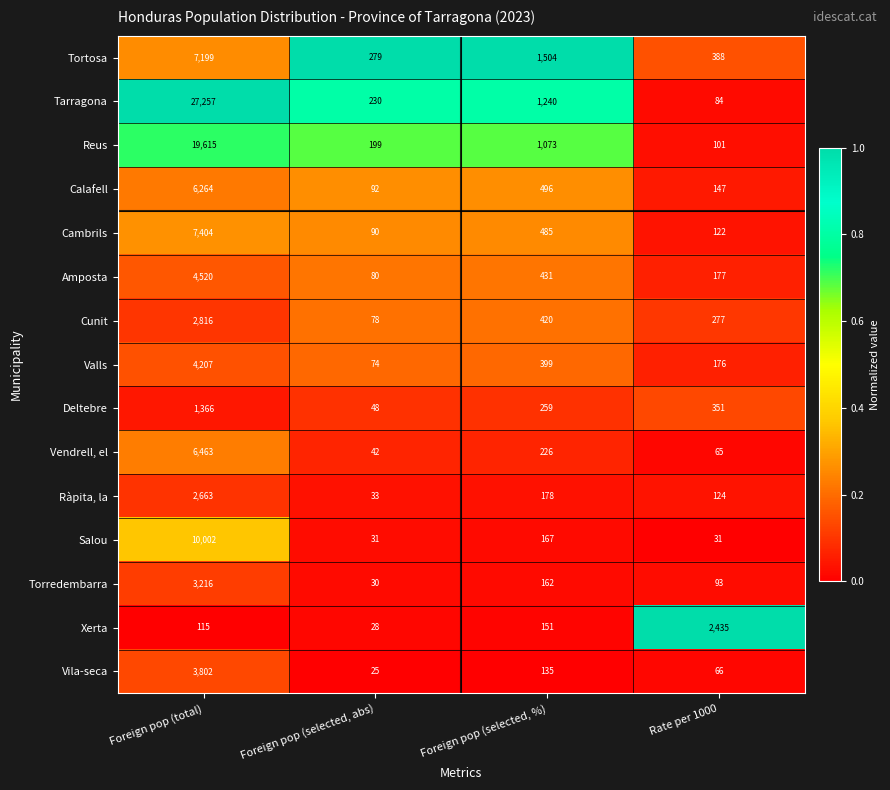

At which label is Calafell closest to 3178?

Foreign pop (selected, %)